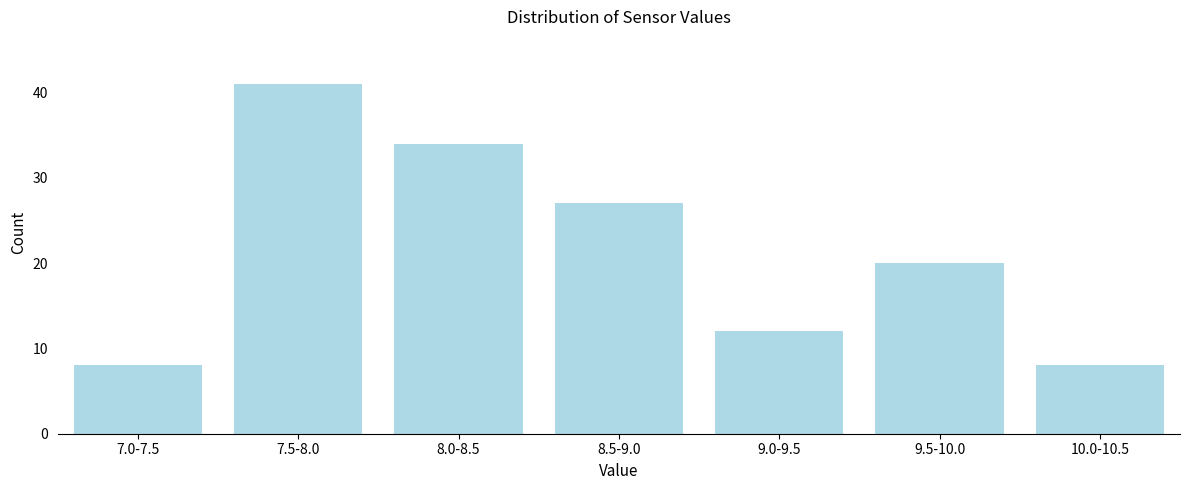

Reading left to right, what are all the values shown in this chart?

7.0-7.5=8	7.5-8.0=41	8.0-8.5=34	8.5-9.0=27	9.0-9.5=12	9.5-10.0=20	10.0-10.5=8